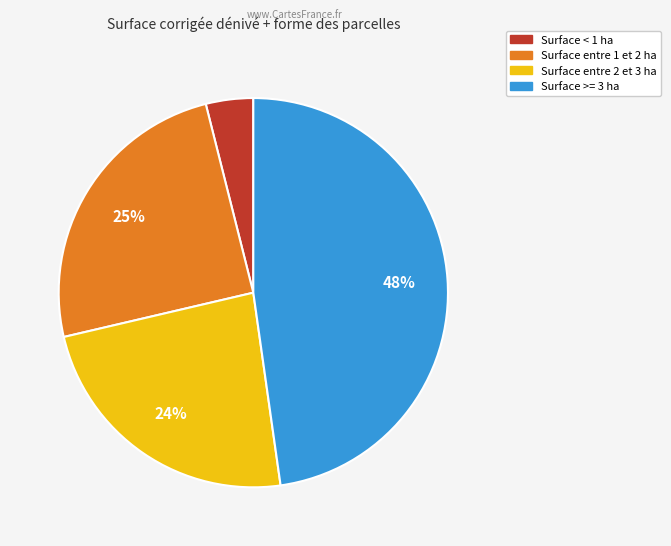

Is there any slice that represents more than half of the pie?

No